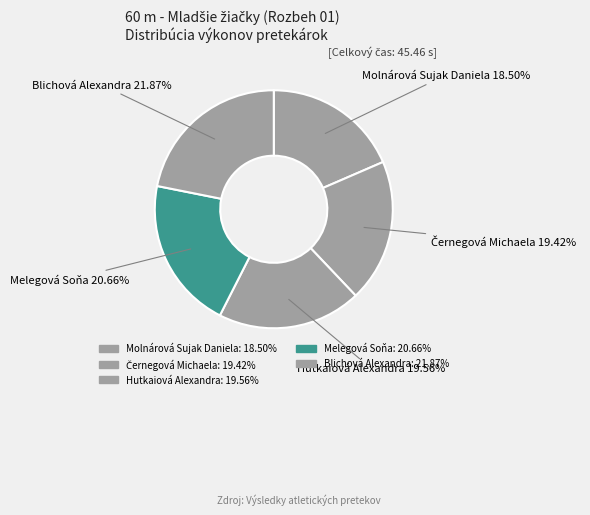

Count the number of slices in the pie.

5